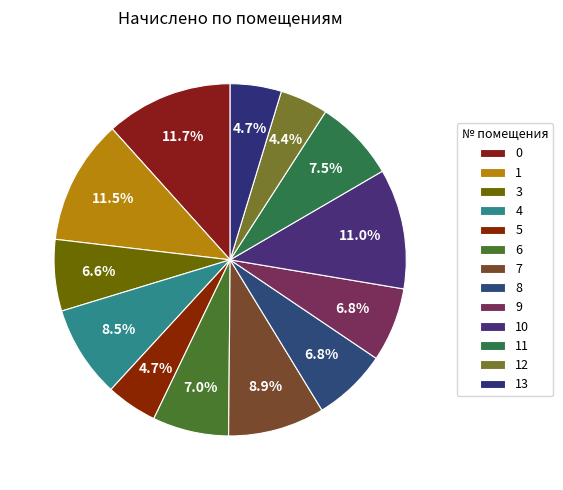

How many segments does this pie chart have?

13